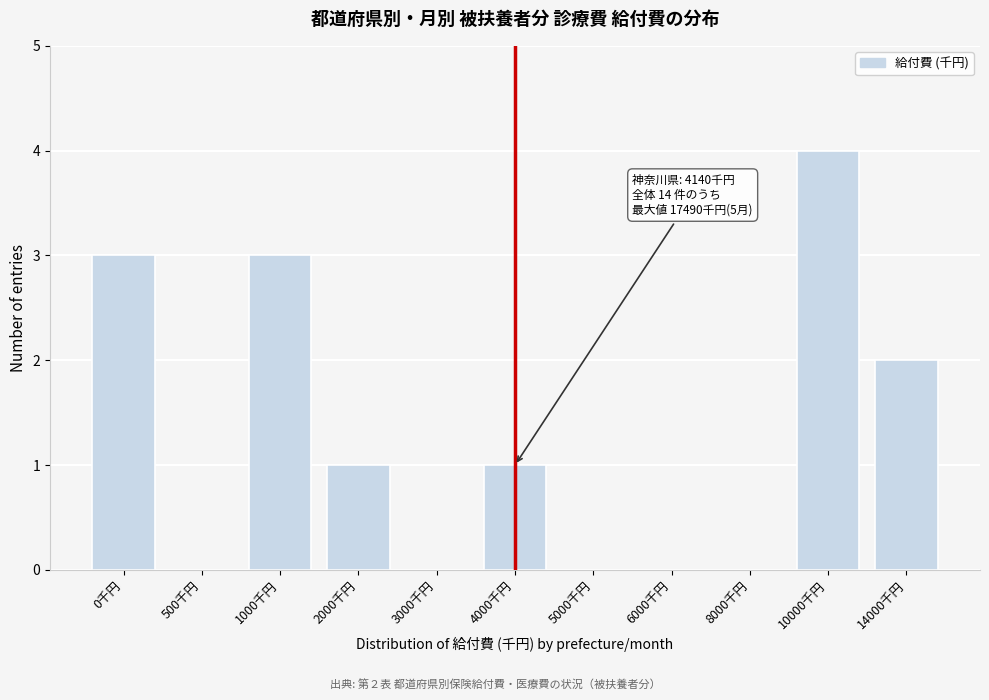

Reading left to right, list all the values displayed in this chart.

0千円=3	500千円=0	1000千円=3	2000千円=1	3000千円=0	4000千円=1	5000千円=0	6000千円=0	8000千円=0	10000千円=4	14000千円=2